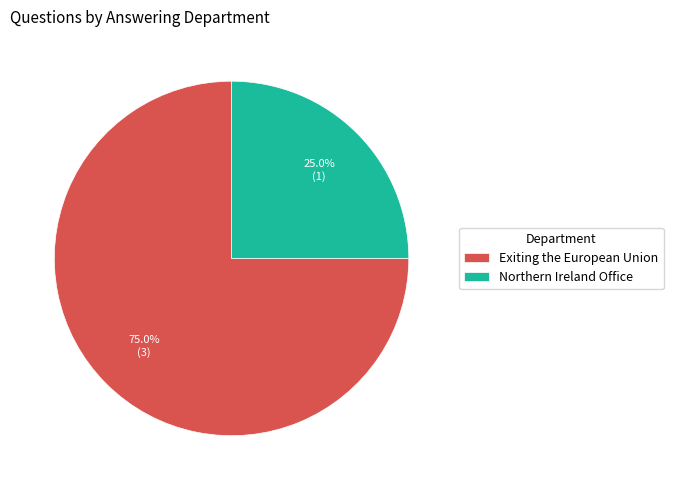

To the nearest percent, what is the difference between the largest and smallest slice percentages?

50%